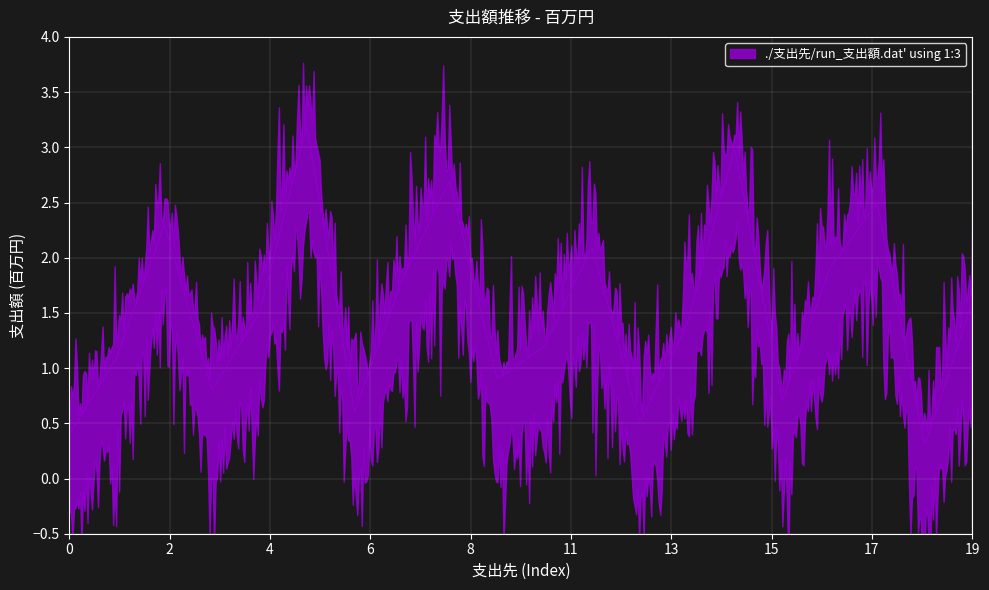

What is the value of the 4th point from the left?

0.8